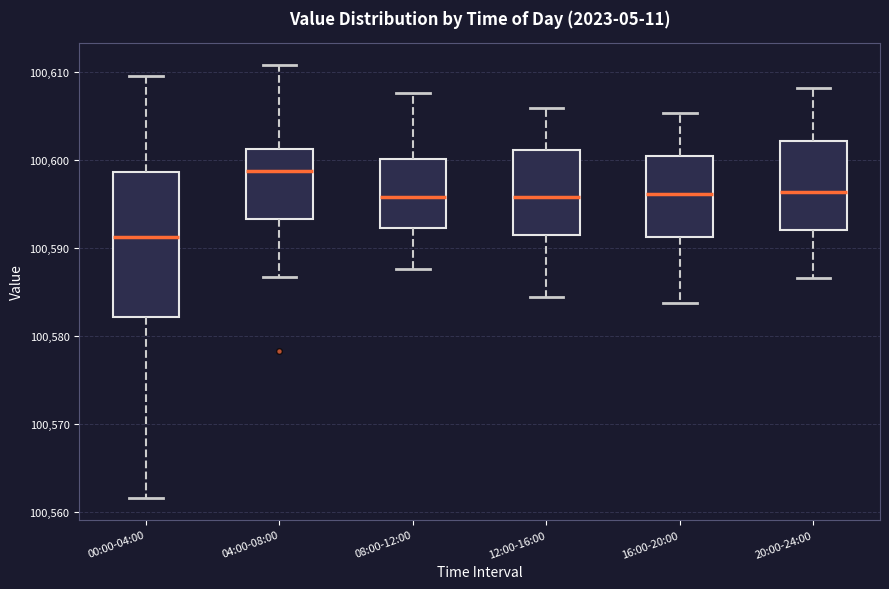

Reading left to right, read every box against the y-axis: the position of its median line, the range the box covers, and the ends of its whiskers. The values are not printed on the chart, so give them approximately, as read against the axis.

00:00-04:00: median 100591, box 100582 to 100599, whiskers 100562 to 100610
04:00-08:00: median 100599, box 100593 to 100601, whiskers 100587 to 100611
08:00-12:00: median 100596, box 100592 to 100600, whiskers 100588 to 100608
12:00-16:00: median 100596, box 100592 to 100601, whiskers 100584 to 100606
16:00-20:00: median 100596, box 100591 to 100601, whiskers 100584 to 100605
20:00-24:00: median 100596, box 100592 to 100602, whiskers 100587 to 100608